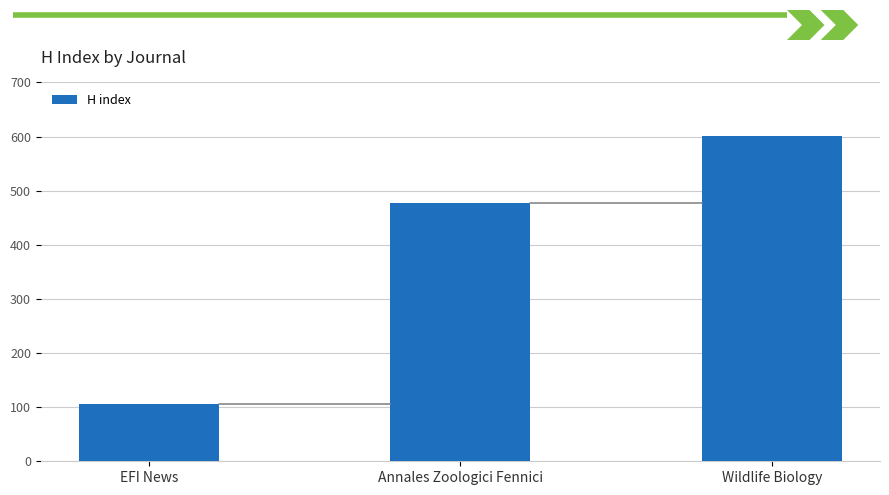

Reading left to right, transcribe all the data shown in this chart.

105	478	601